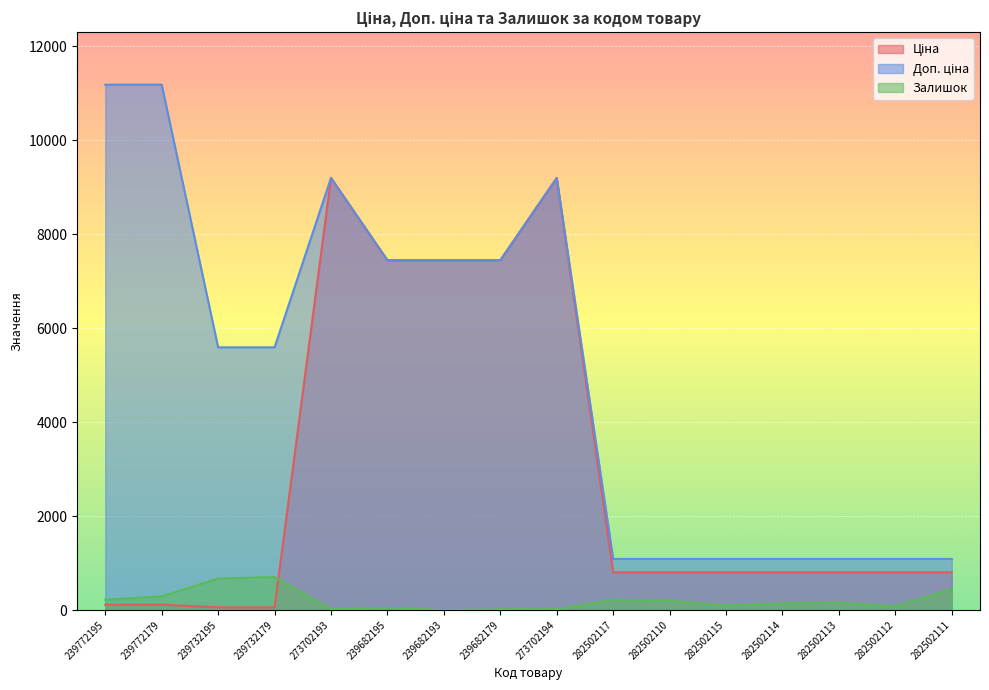

True or false: Залишок and Доп. ціна cross at least once.

False